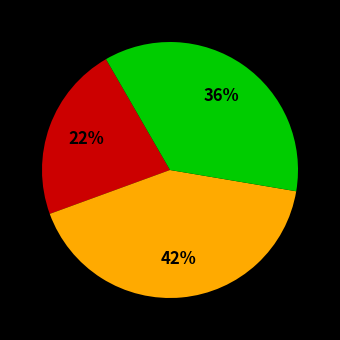

To the nearest percent, what is the average slice percentage?

33%